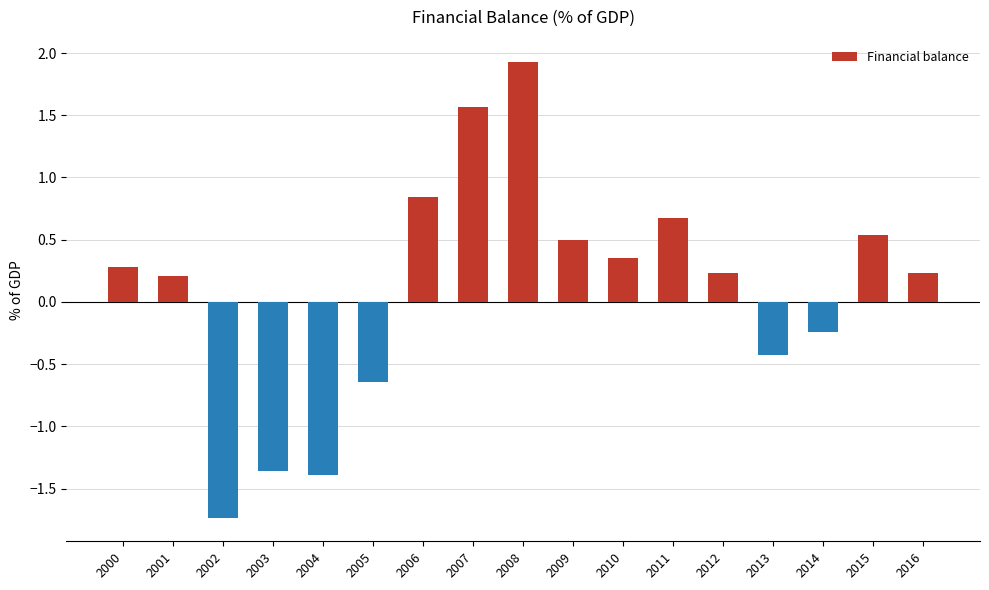

How many bars are there in total?

17